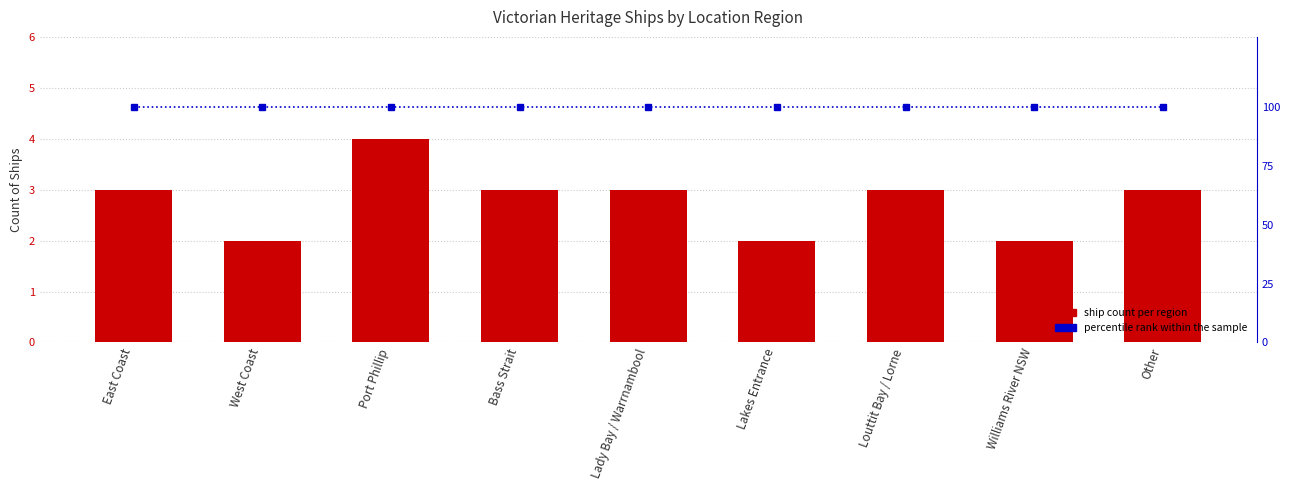

At how many categories does at least one series exceed 61?

9